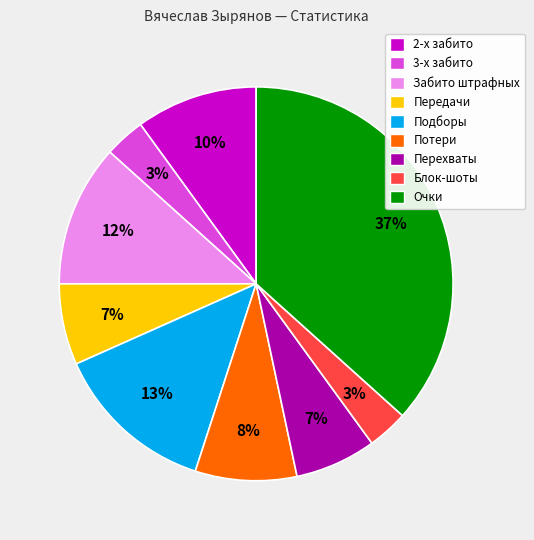

True or false: Забито штрафных accounts for 12% of the total.

True